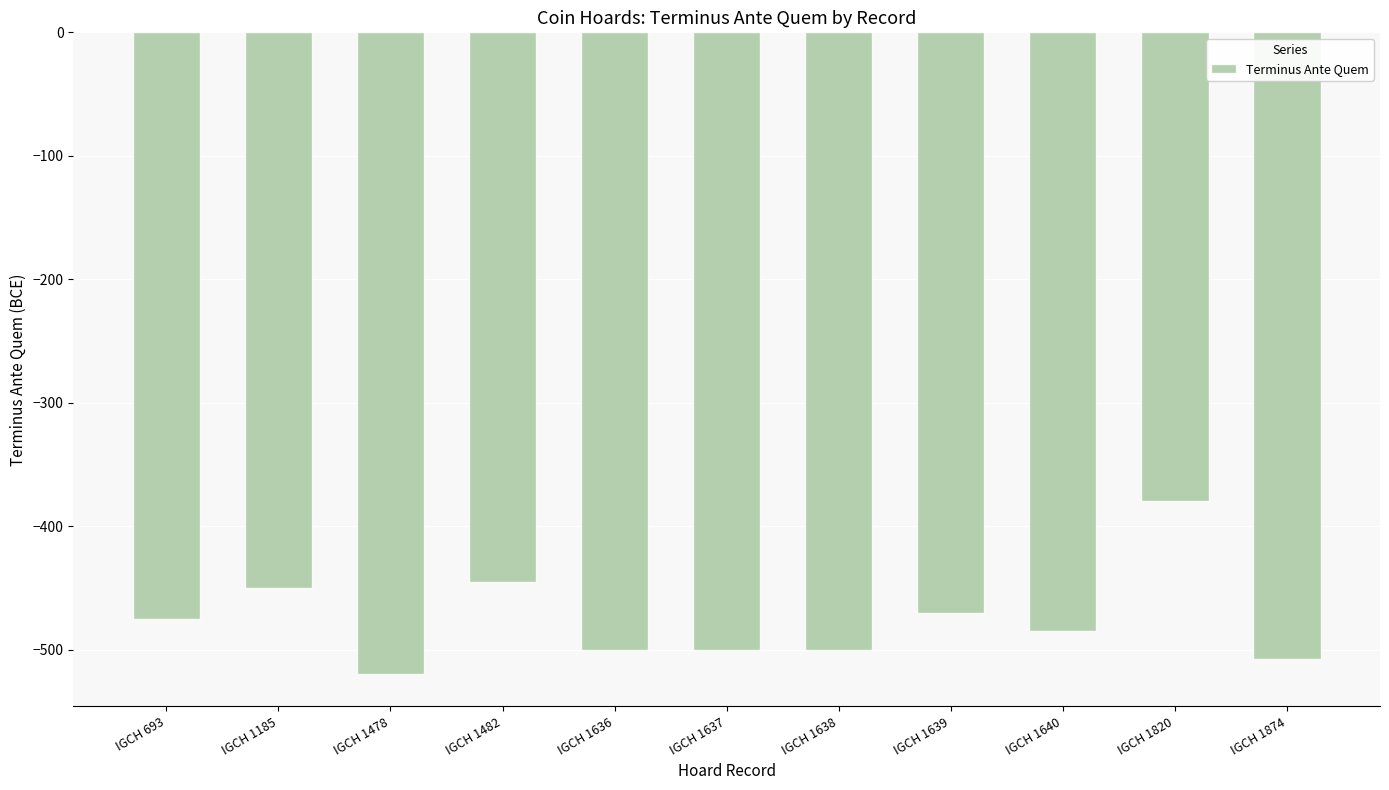

What value does the data have at IGCH 1638?

-500